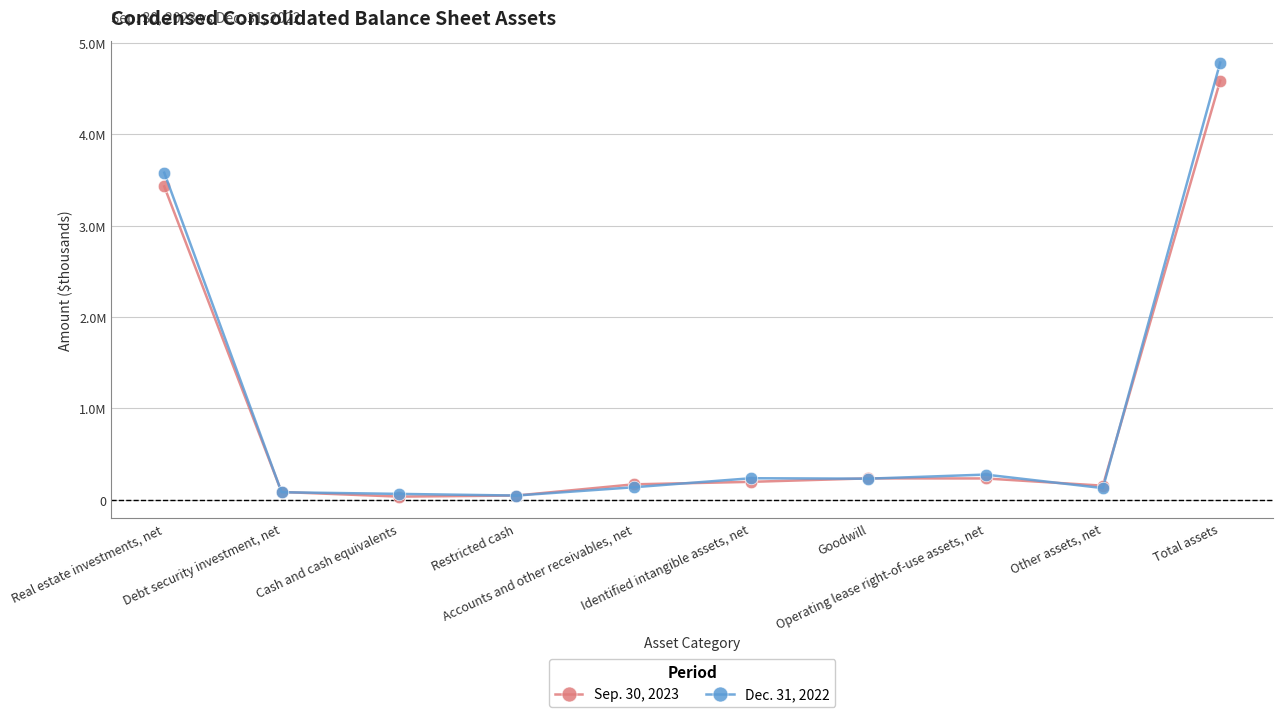

How many times do Dec. 31, 2022 and Sep. 30, 2023 cross each other?

8